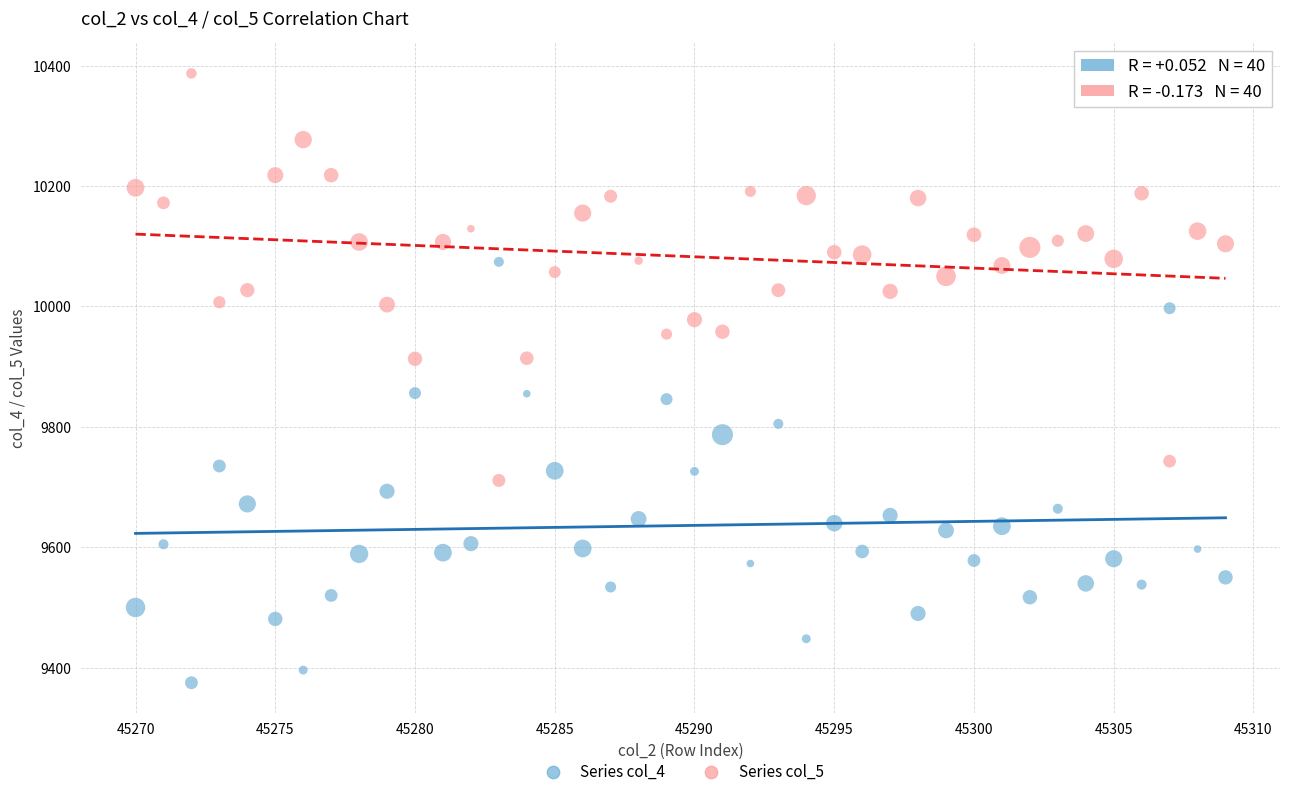

Which series has the largest Y range (max minus min)?

Series col_4